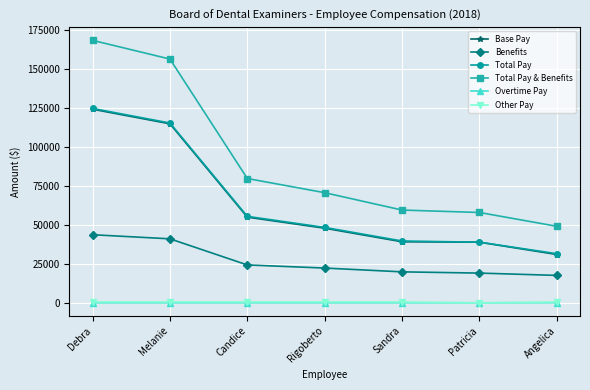

Is it true that Total Pay equals 48423.0 at Rigoberto?

True